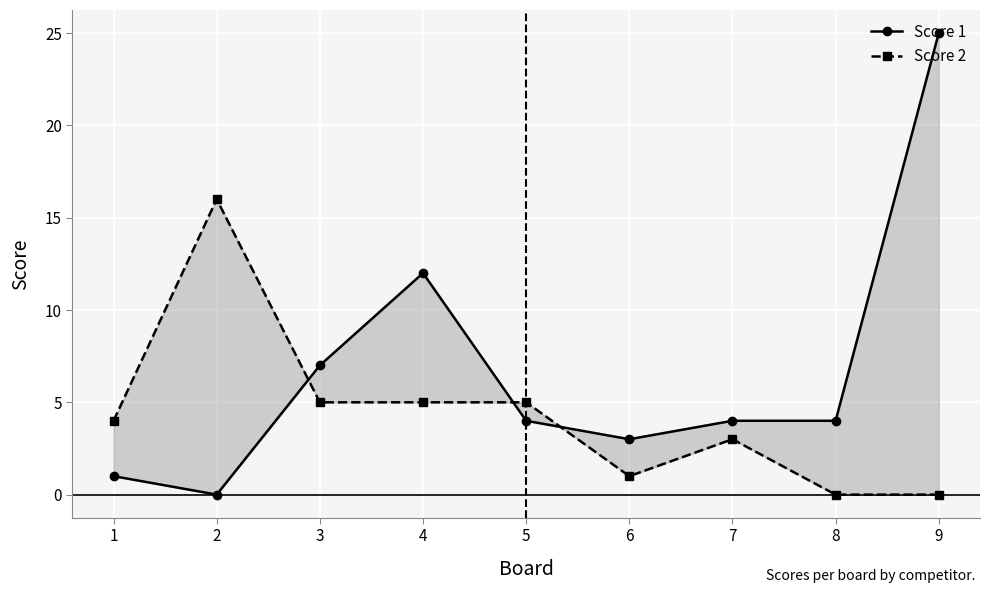

Is it true that Score 2 equals 5 at 5?

True